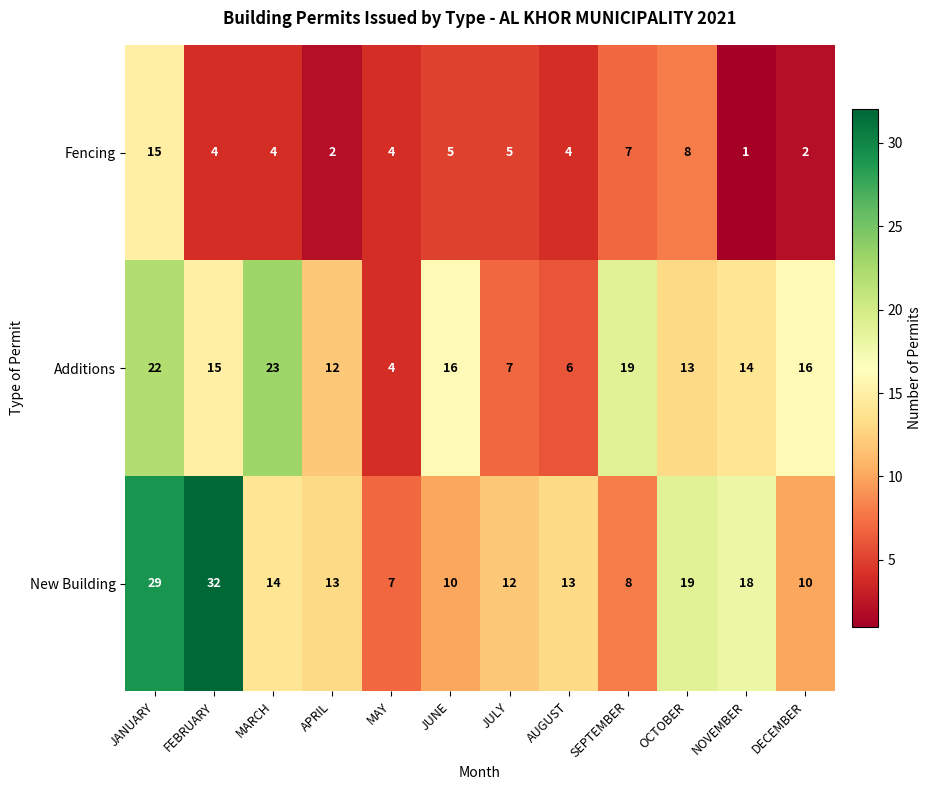

List the series in order of their peak value, highest first.

New Building, Additions, Fencing